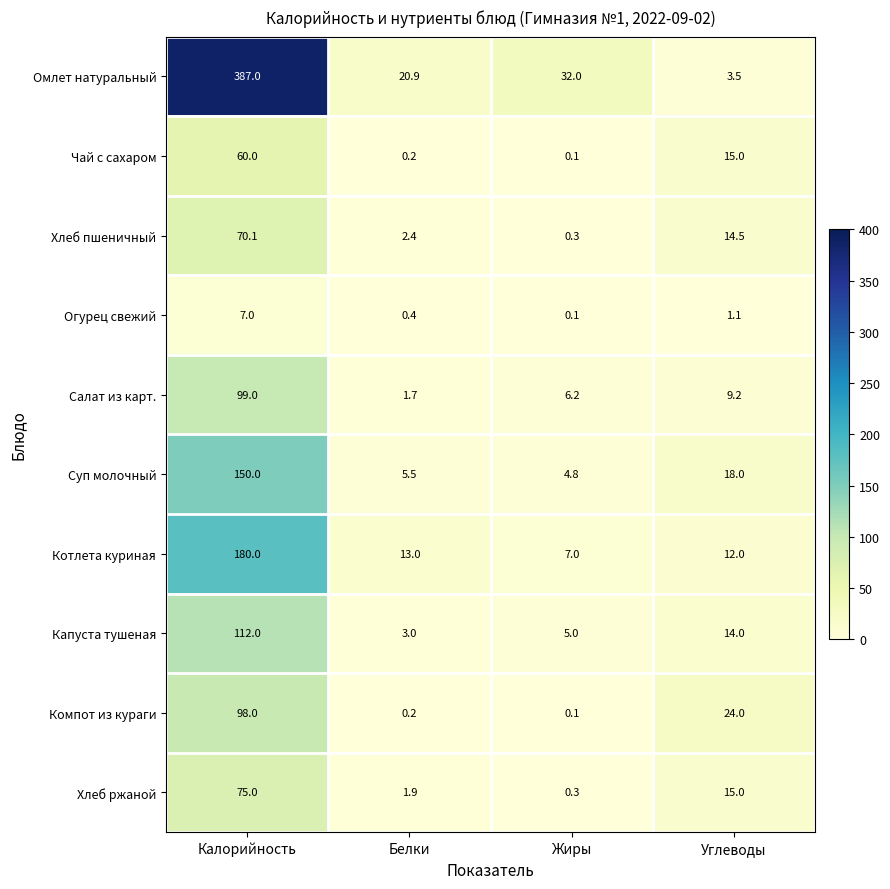

Where is Суп молочный nearest to the value 77?

Углеводы